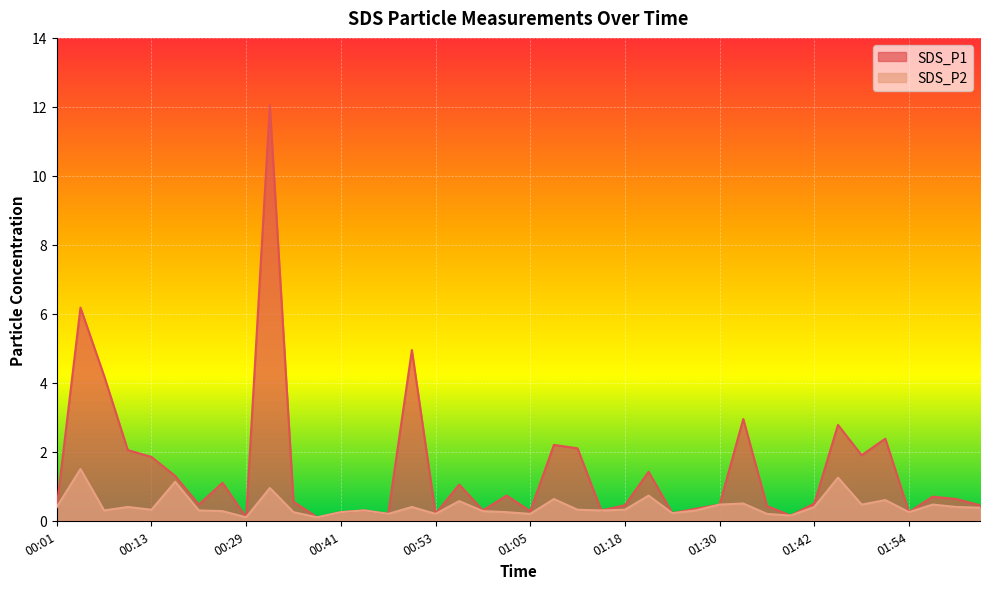

Rank the categories by SDS_P2 value from highest to lowest.

00:04, 01:45, 00:17, 00:32, 01:21, 01:08, 01:51, 00:56, 01:33, 01:30, 01:48, 01:58, 00:01, 00:10, 00:50, 01:42, 02:01, 02:04, 00:13, 01:12, 01:18, 00:07, 00:23, 00:44, 01:15, 01:27, 00:26, 00:59, 00:35, 00:41, 01:02, 01:54, 01:24, 00:47, 00:53, 01:05, 01:36, 01:39, 00:29, 00:38